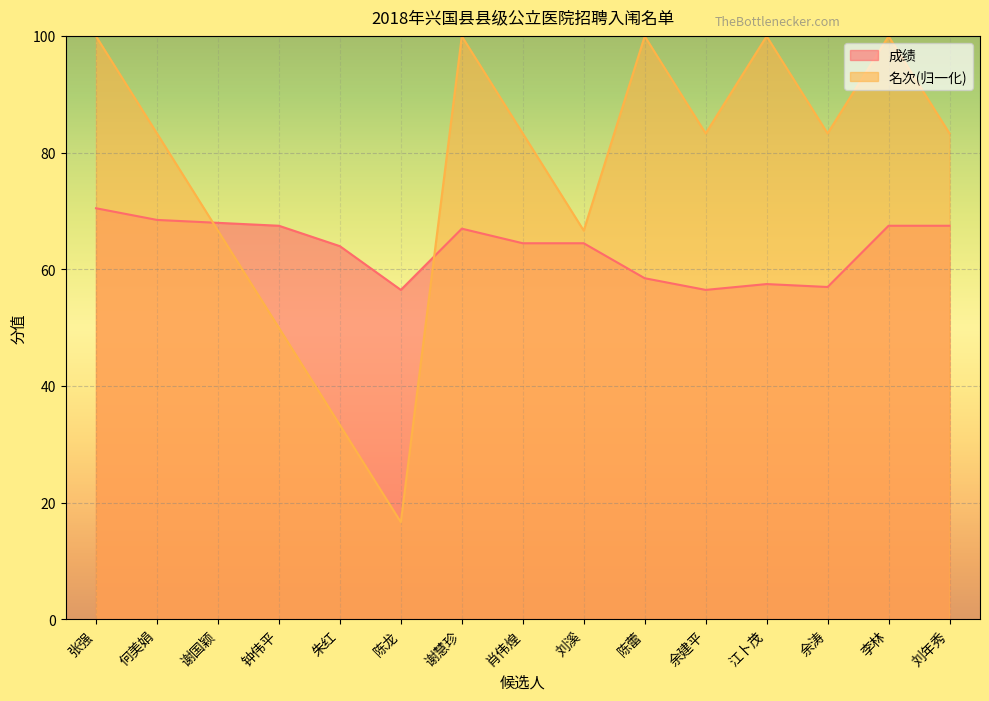

Reading left to right, extract all data points from this chart.

成绩: 70.5	68.5	68.0	67.5	64.0	56.5	67.0	64.5	64.5	58.5	56.5	57.5	57.0	67.5	67.5
名次: 100.0	83.3	66.7	50.0	33.3	16.7	100.0	83.3	66.7	100.0	83.3	100.0	83.3	100.0	83.3